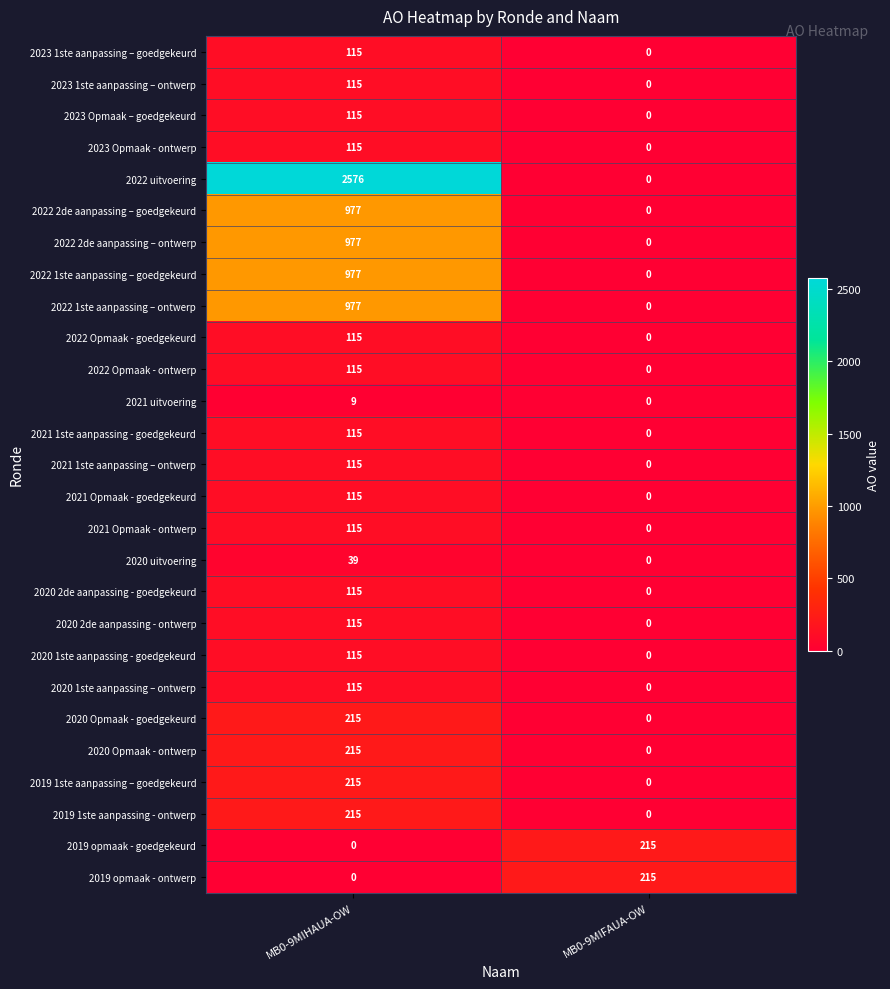

True or false: 2022 2de aanpassing – ontwerp has a value of 461 at MB0-9MIFAUA-OW.

False